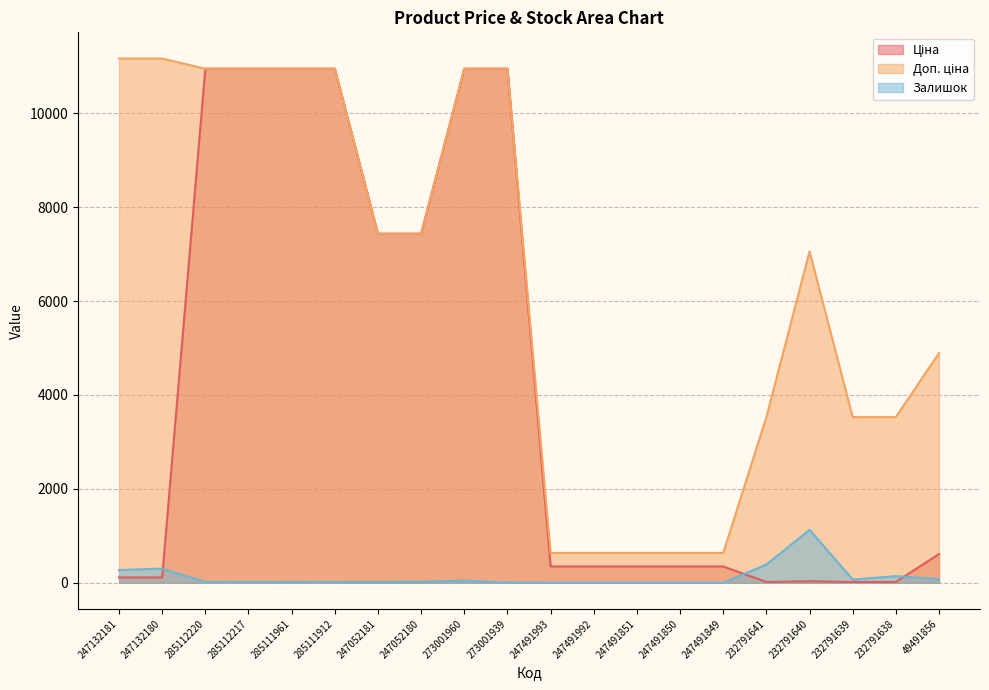

What are all the series names shown in the legend?

Ціна, Доп. ціна, Залишок